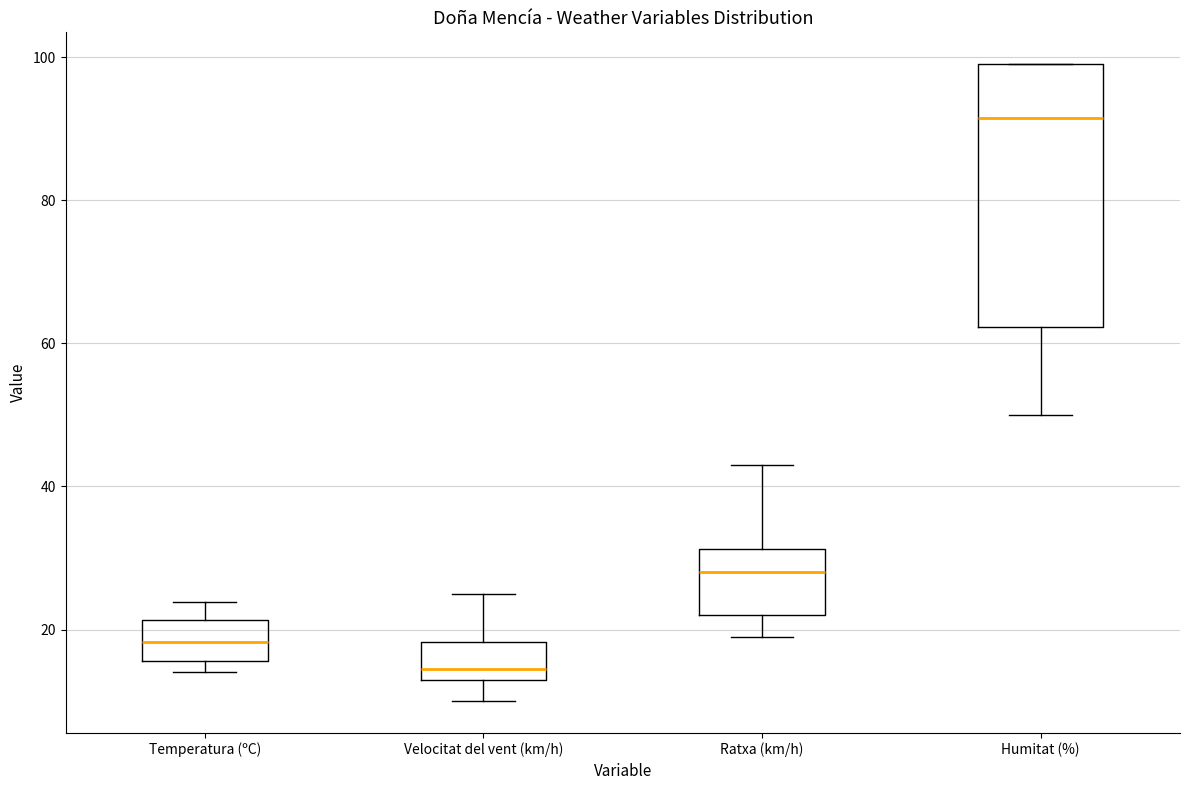

Reading left to right, read every box against the y-axis: the position of its median line, the range the box covers, and the ends of its whiskers. The values are not printed on the chart, so give them approximately, as read against the axis.

Temperatura (ºC): median 18, box 16 to 22, whiskers 14 to 24
Velocitat del vent (km/h): median 14 (just above the box's lower edge), box 14 to 18, whiskers 10 to 26
Ratxa (km/h): median 28, box 22 to 32, whiskers 20 to 44
Humitat (%): median 92, box 62 to 100, whiskers 50 to 100